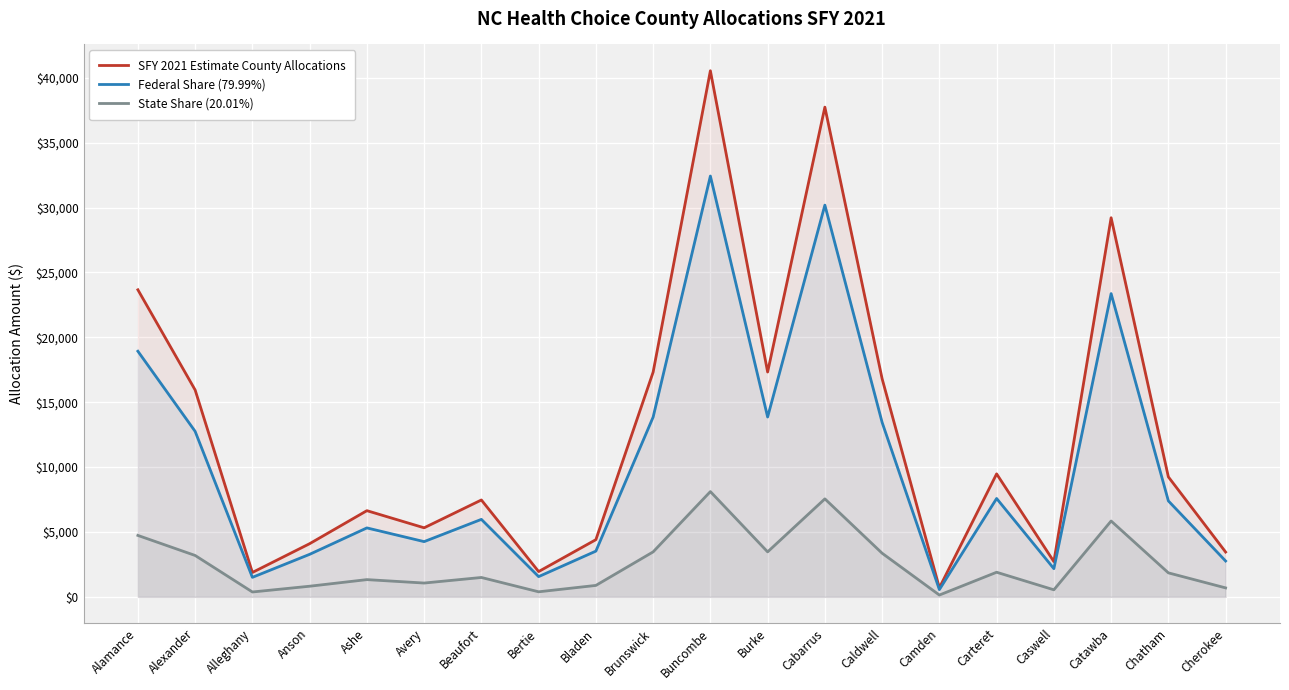

Rank the series at Bertie from lowest to highest value.

State Share (20.01%), Federal Share (79.99%), SFY 2021 Estimate County Allocations